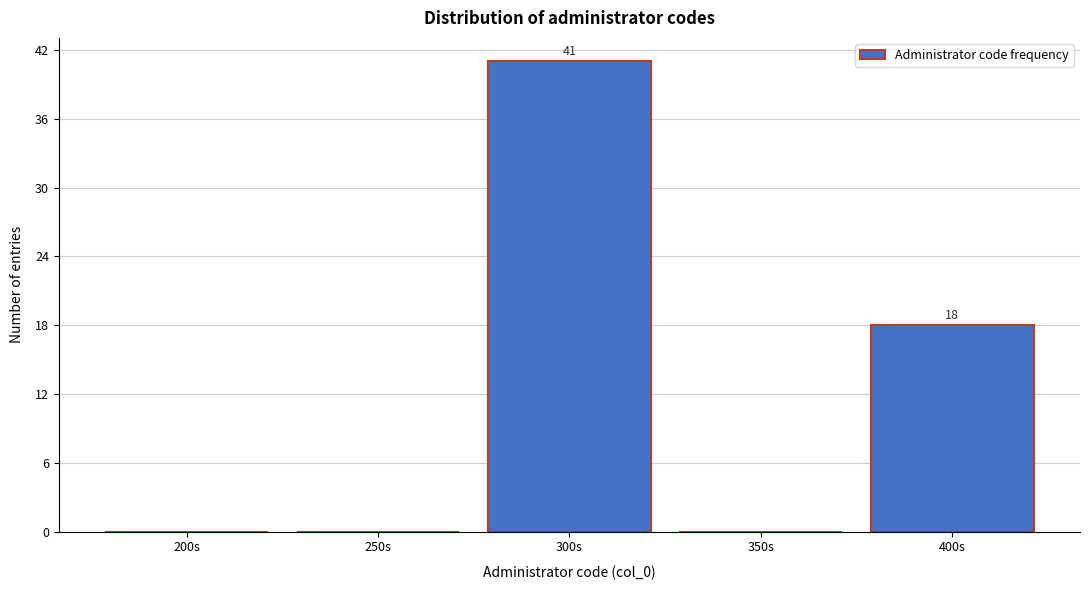

Reading left to right, transcribe all the data shown in this chart.

200s=0	250s=0	300s=41	350s=0	400s=18